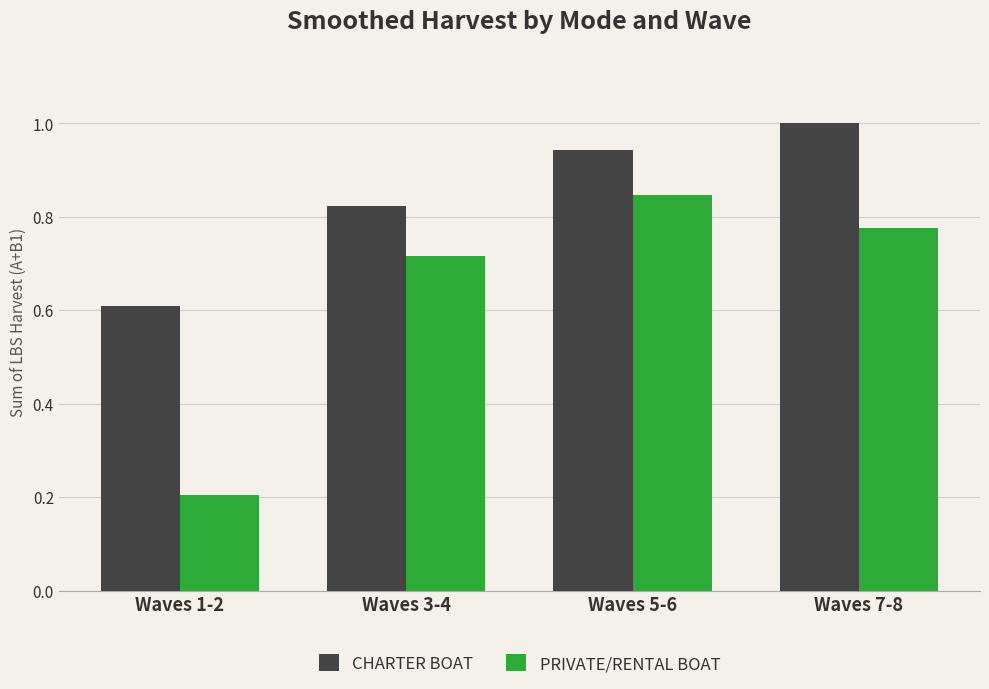

Which category has the lowest value across all series?

Waves 1-2